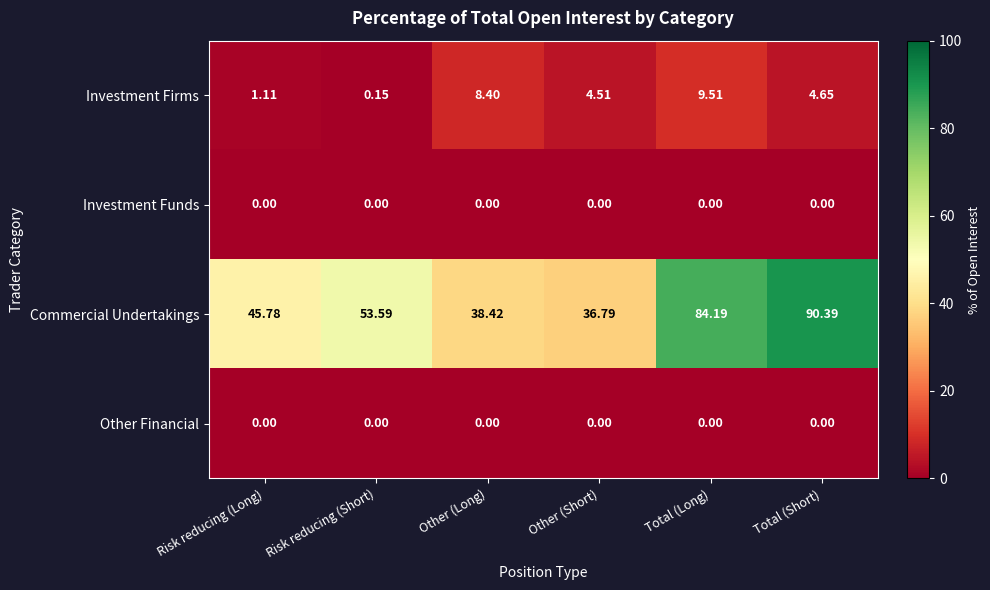

How many distinct data groups are displayed?

4